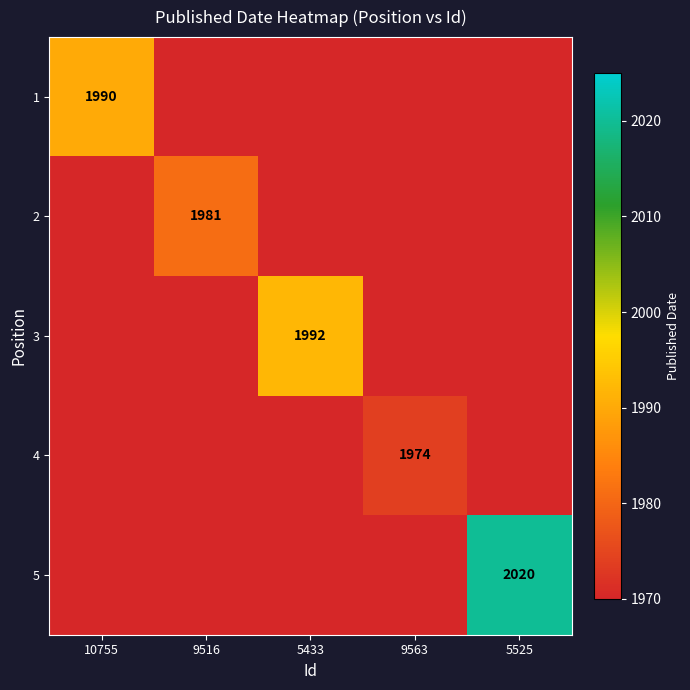

Which category has the lowest value in the 3 series?

10755